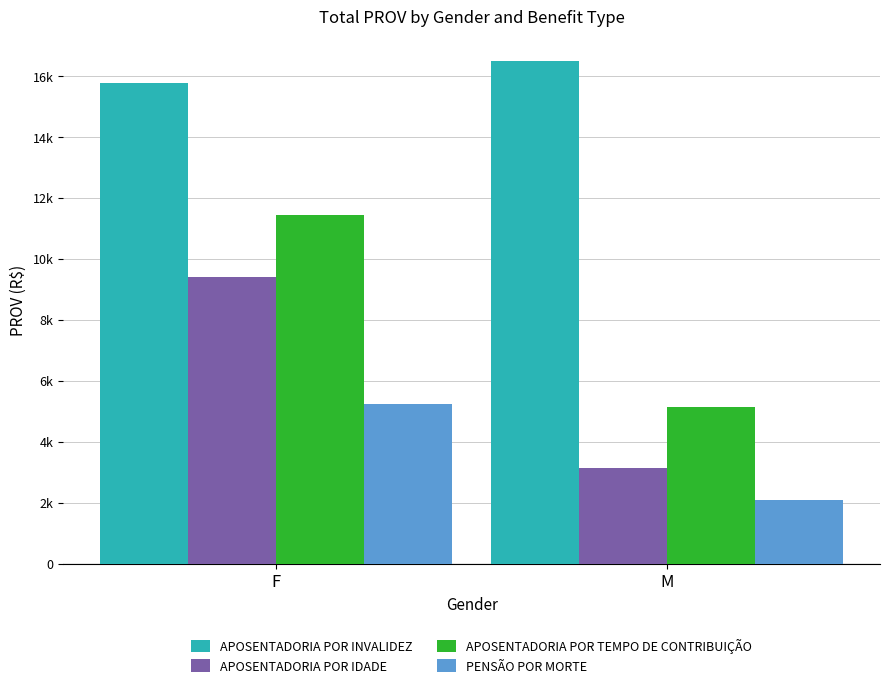

List the series in order of their overall mean, highest first.

APOSENTADORIA POR INVALIDEZ, APOSENTADORIA POR TEMPO DE CONTRIBUIÇÃO, APOSENTADORIA POR IDADE, PENSÃO POR MORTE